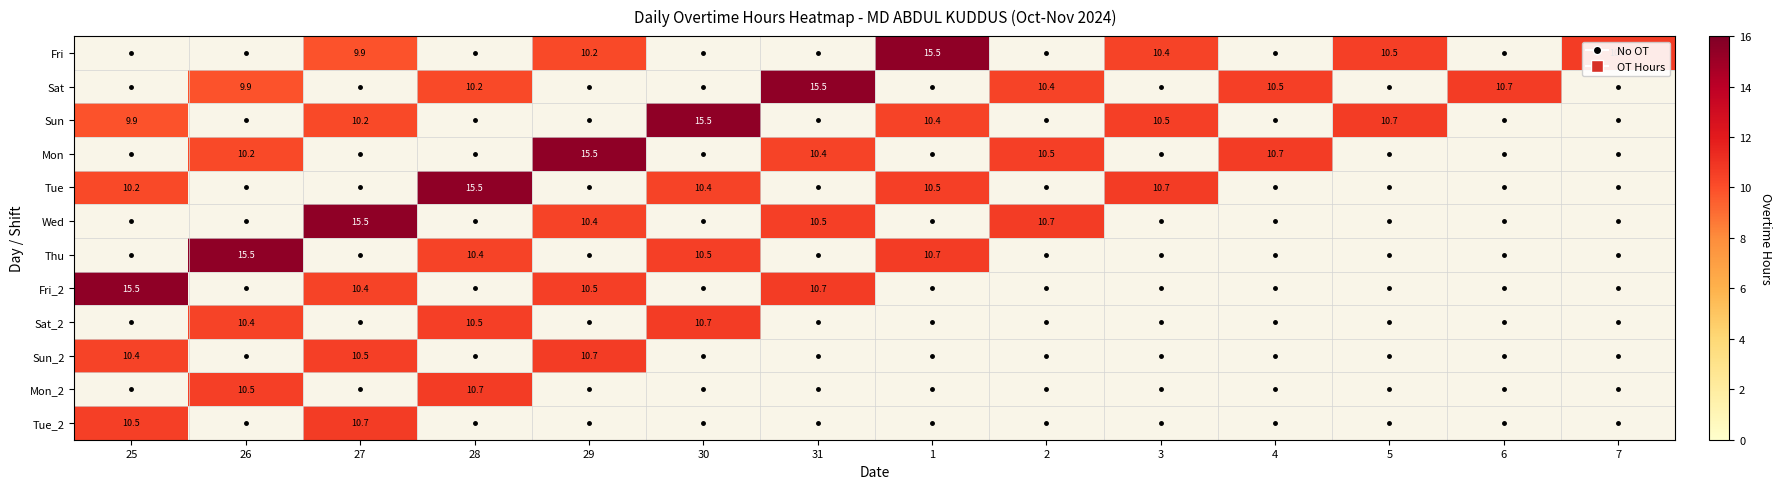

Which series has the largest range (max minus min)?

Fri